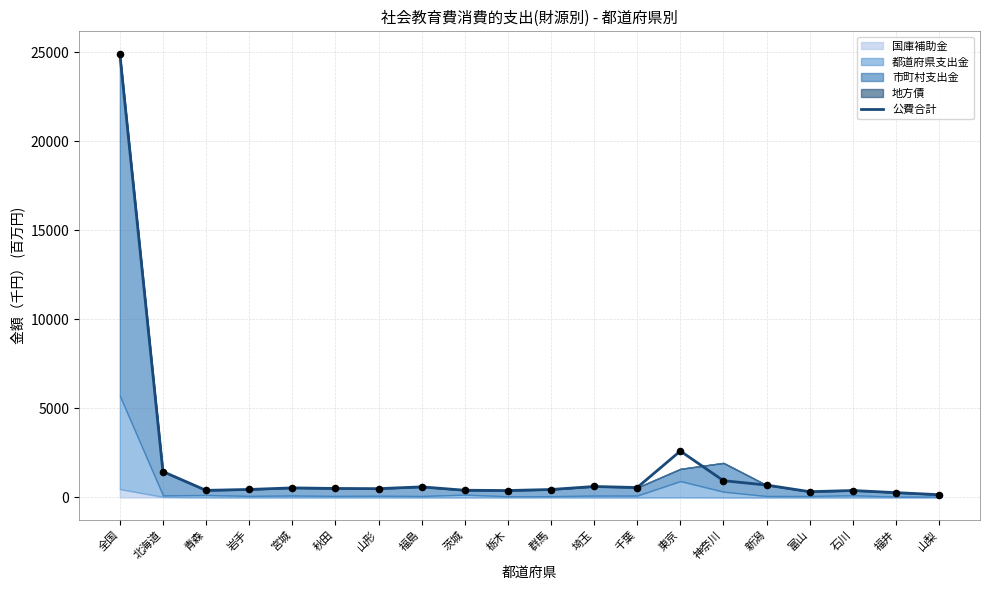

What is the change in value from 千葉 to 神奈川?

+384.3